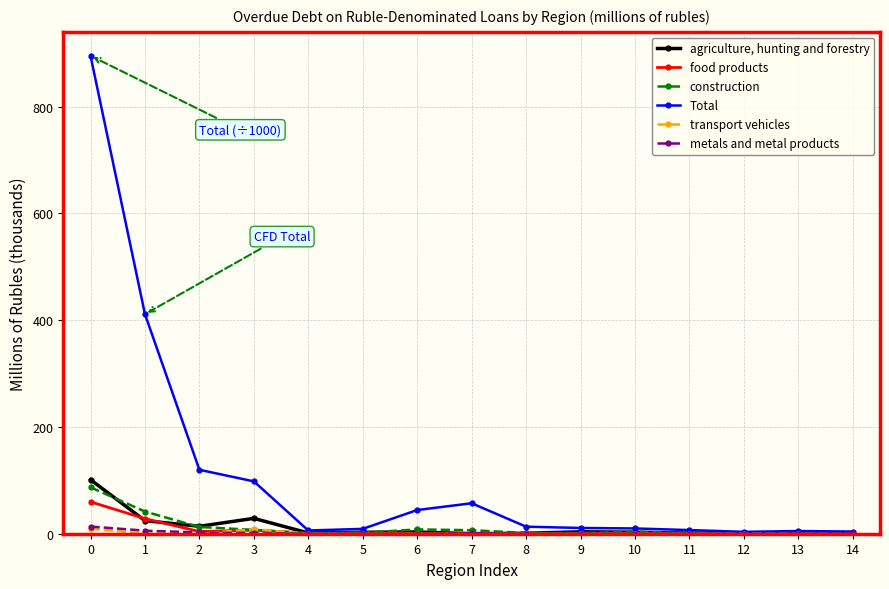

Which series has the largest total across all categories?

Total